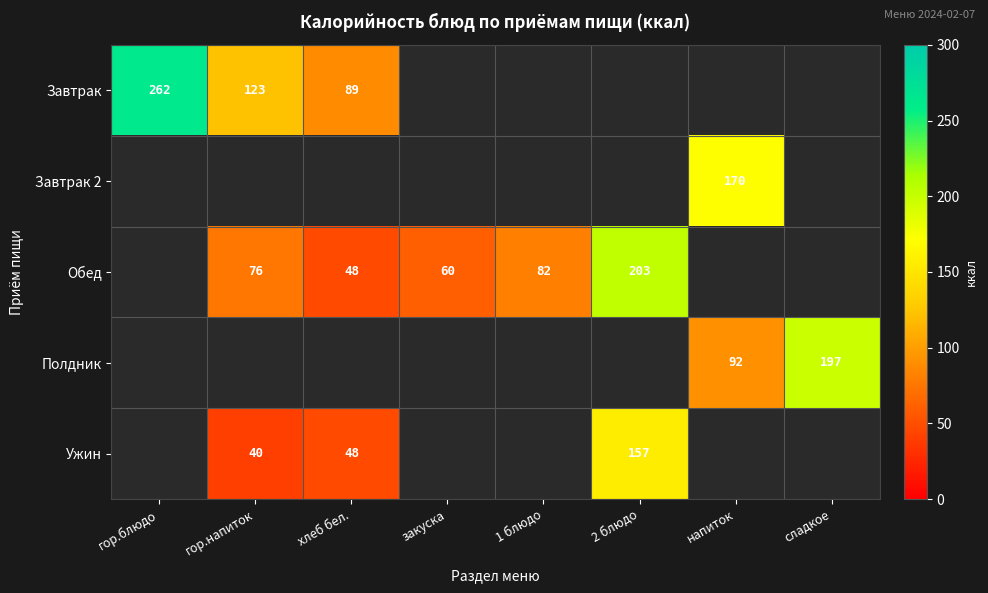

The Завтрак series shows 39 at гор.напиток. True or false?

False